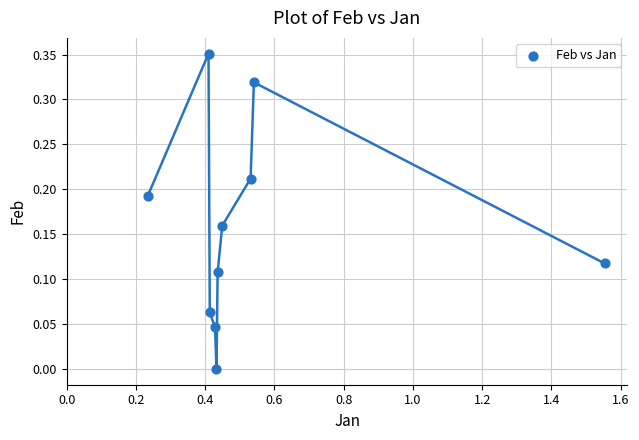

What is the average X value?

0.5